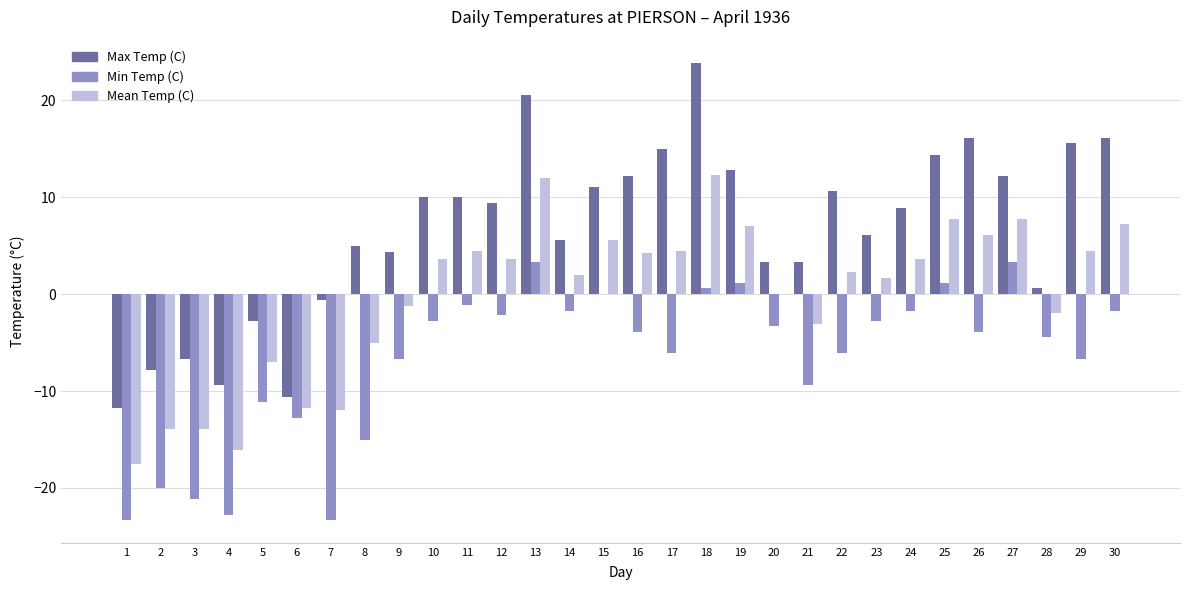

Which category has the highest value across all series?

18